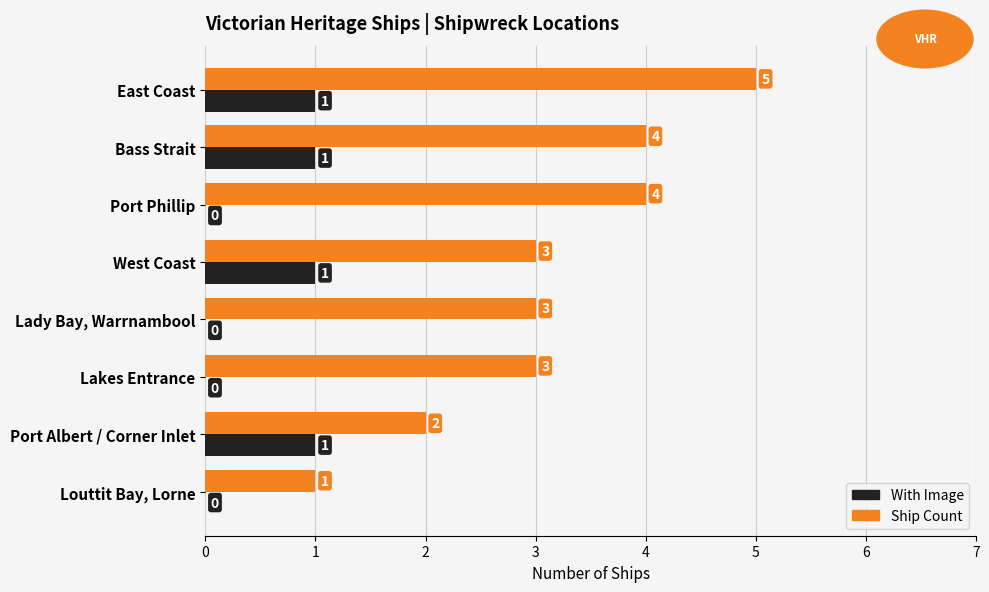

What is the highest value of the Ship Count series?

5